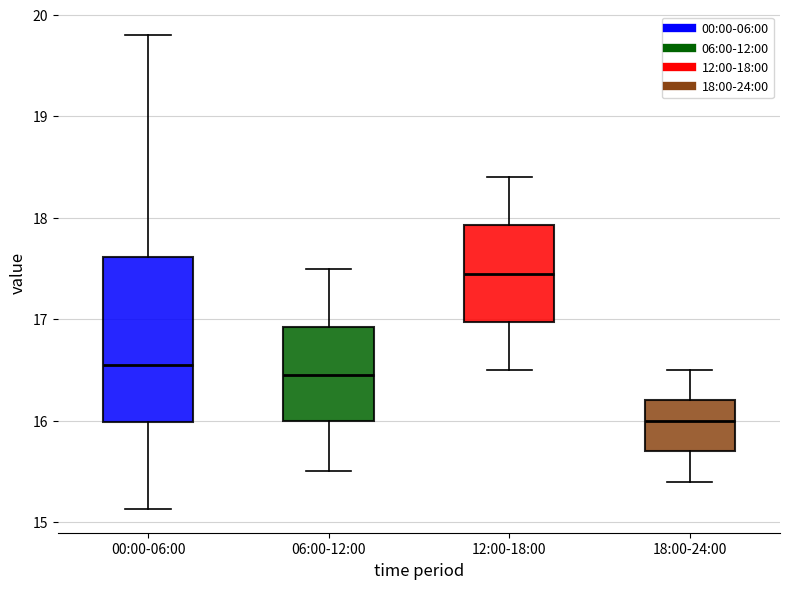

Where does the upper whisker of the box for 00:00-06:00 end on the y-axis? The values are not printed on the chart, so give them approximately, as read against the axis.

19.8